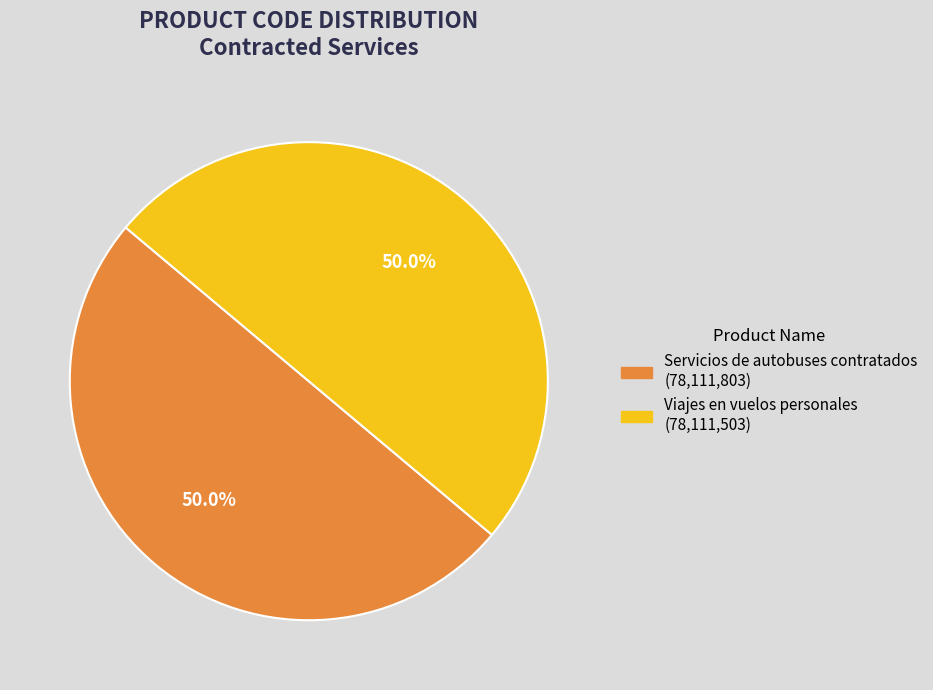

What is the ratio of the value at Viajes en vuelos personales to the value at Servicios de autobuses contratados?

1.0